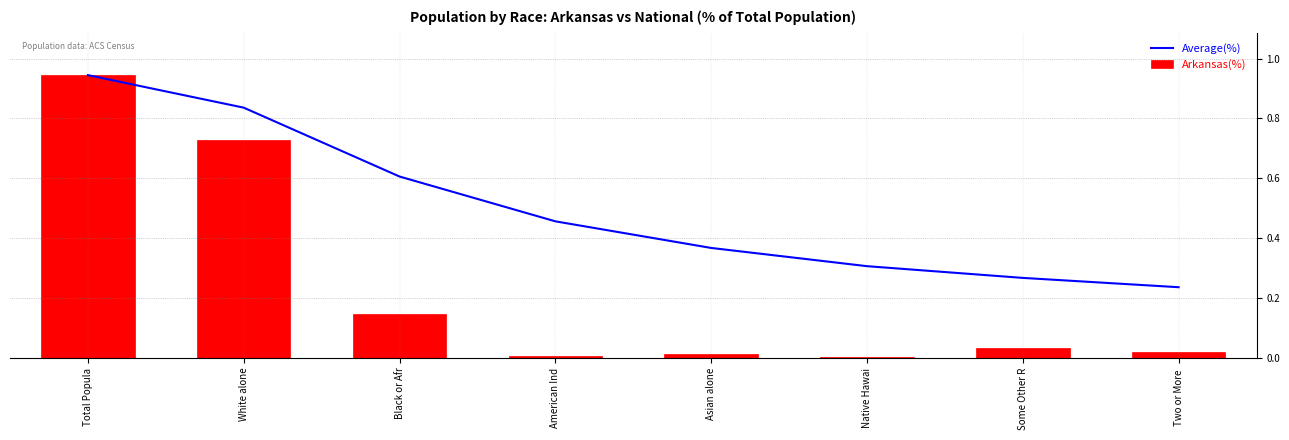

What is the difference between the second highest and second lowest values in the Average(%) series?

0.6